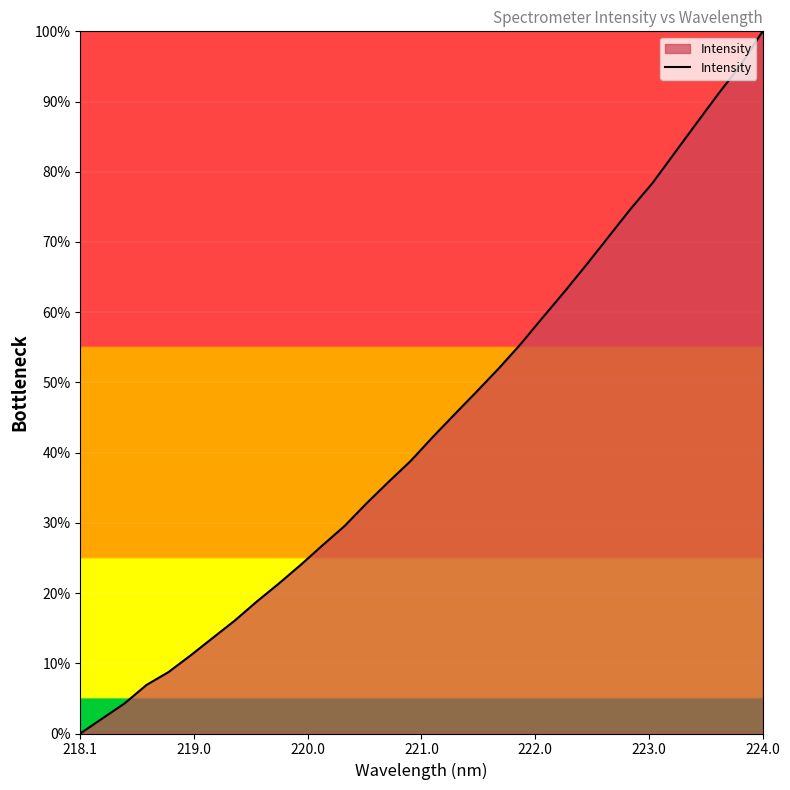

What is the maximum value shown in the chart?

100.0